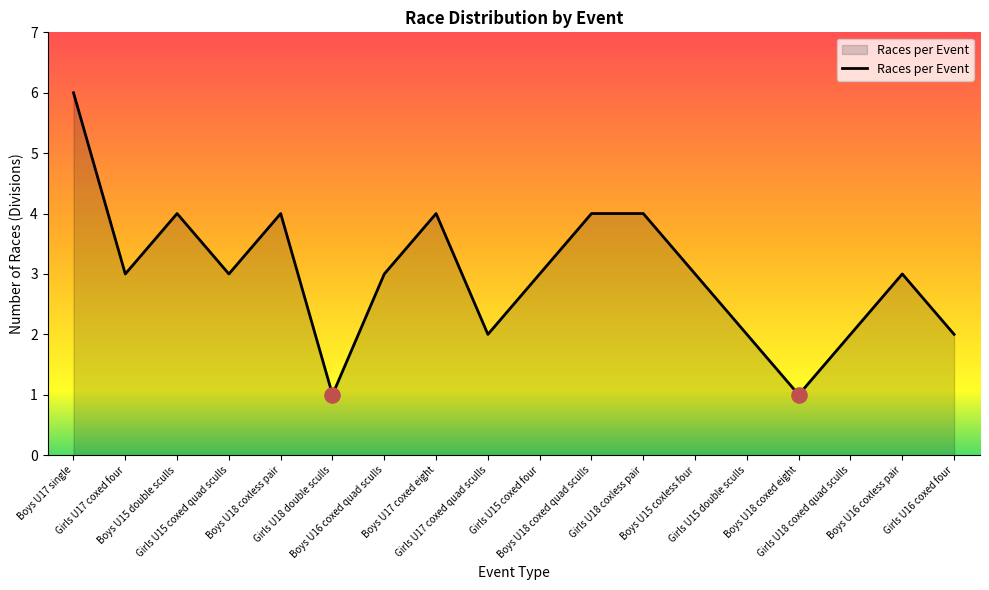

Between Girls U17 coxed four and Girls U18 coxed quad sculls, which is larger?

Girls U17 coxed four